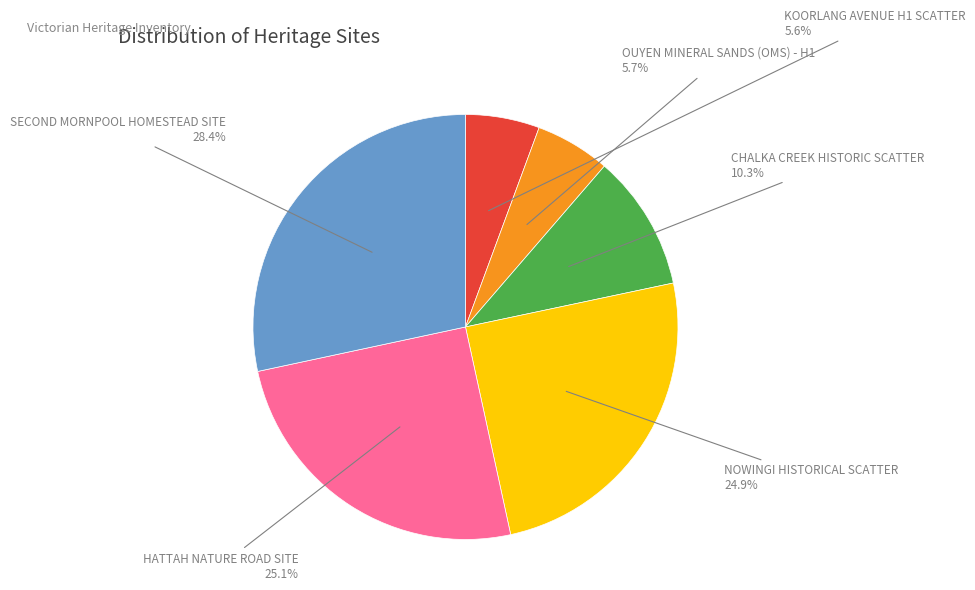

How many slices are in this pie chart?

6